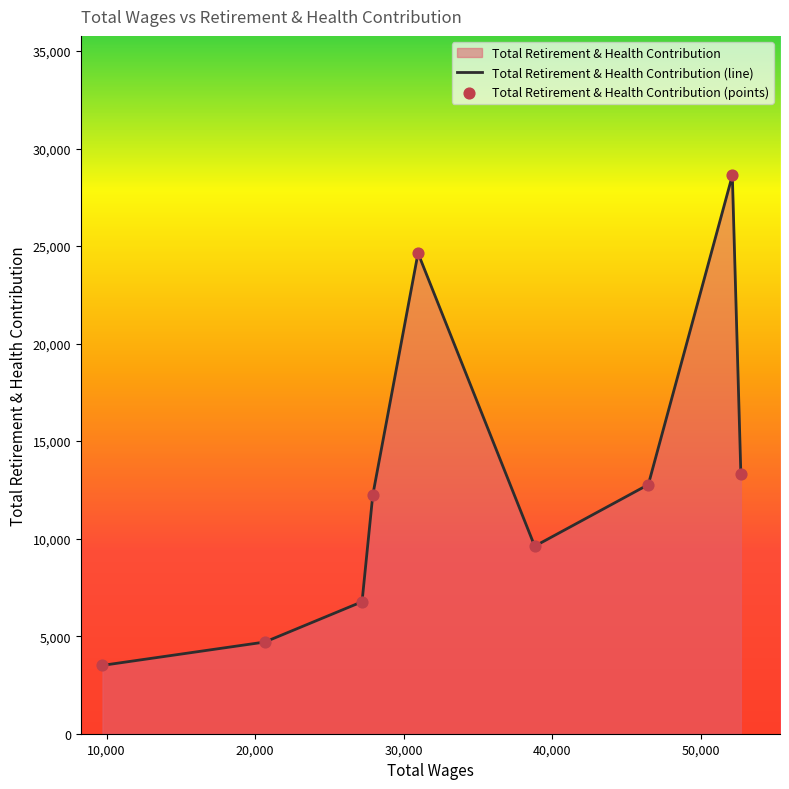

At how many categories does at least one series exceed 20139?

2